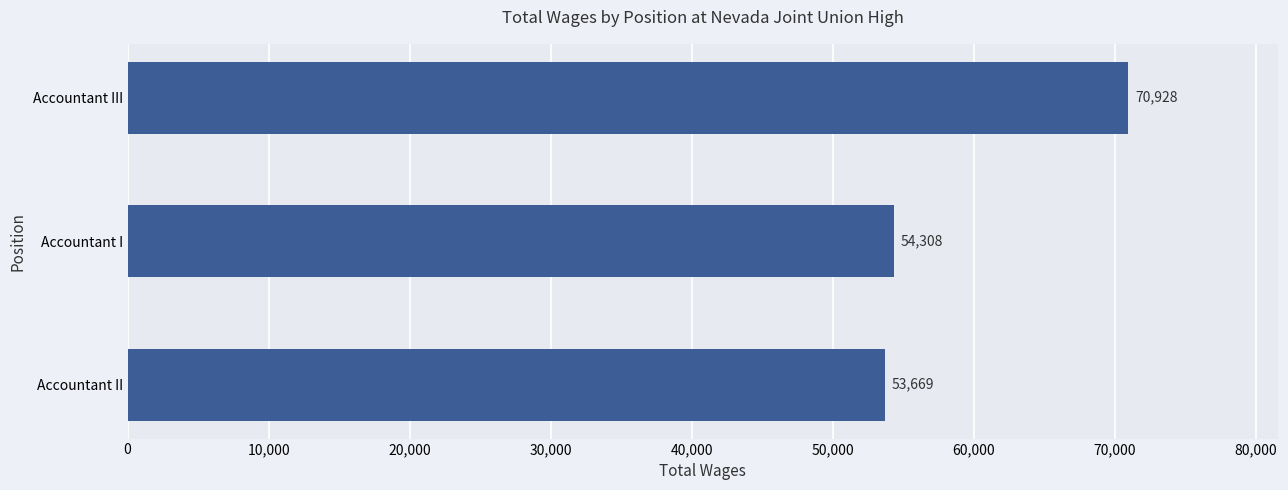

What is the sum of all values?

178905